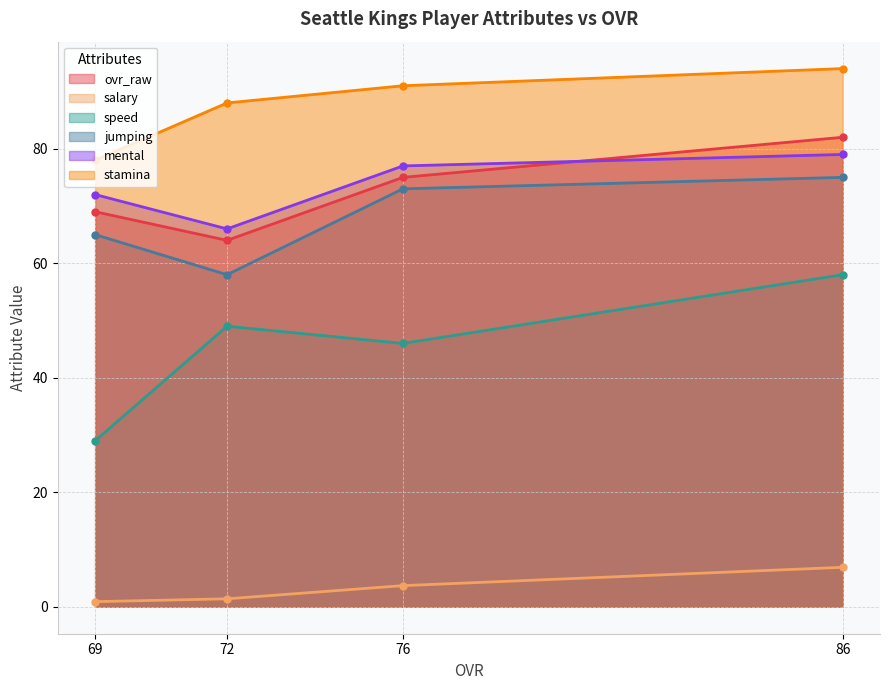

What is the value of the salary point at the 1st from the left?

0.9